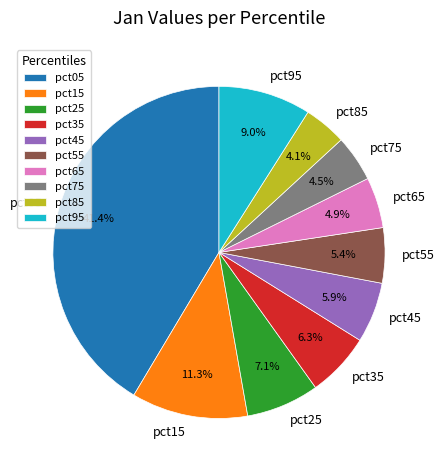

Does pct15 represent more than half of the total?

No